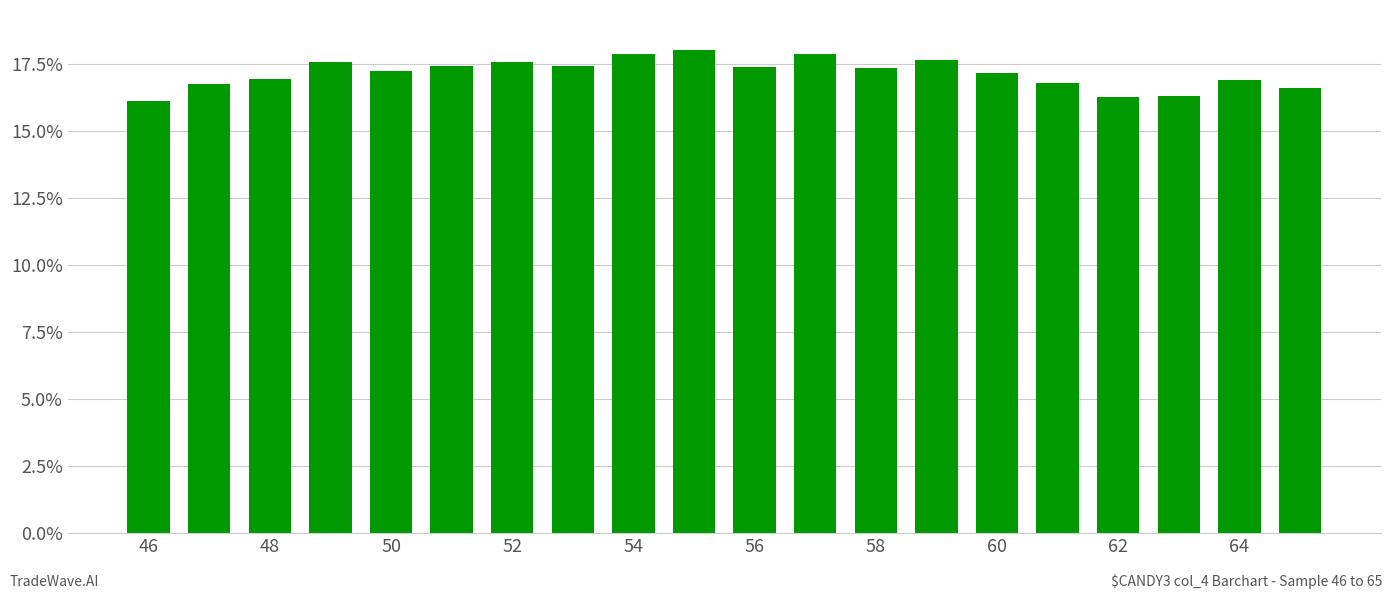

What is the difference between the maximum and minimum values?

1.9